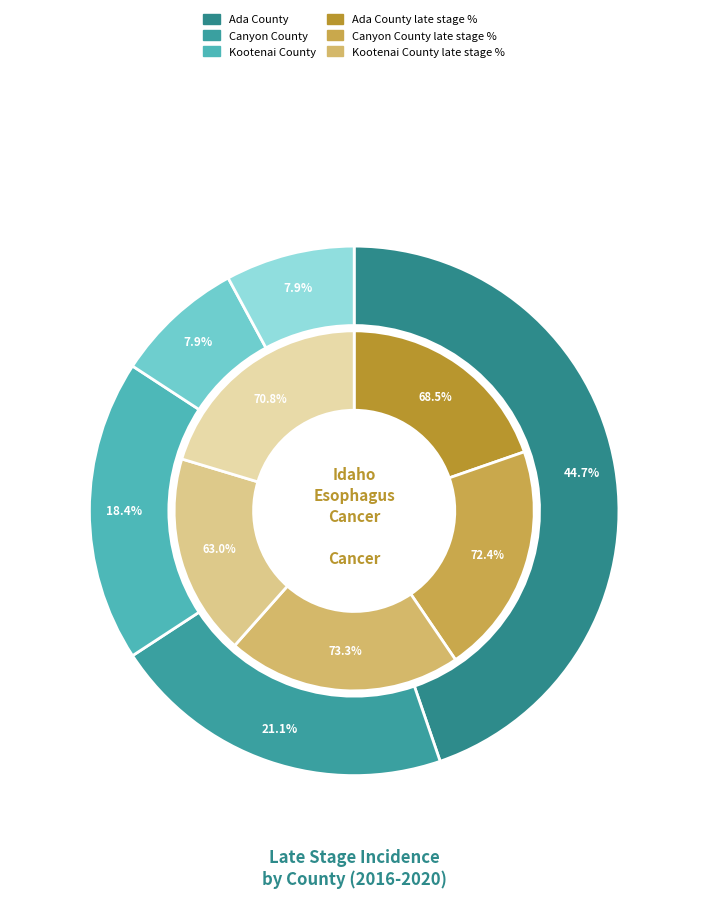

Does Kootenai County account for over 50% of the chart?

No